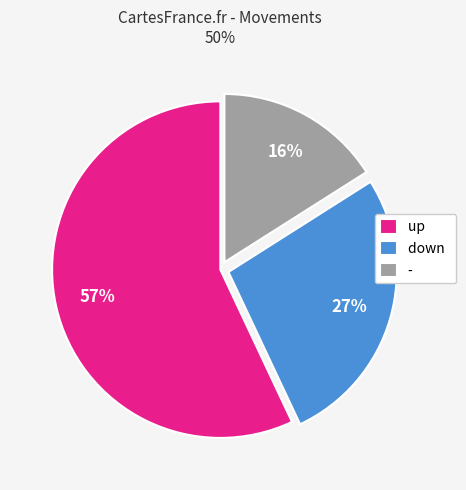

What percentage is the up slice, to the nearest percent?

57%